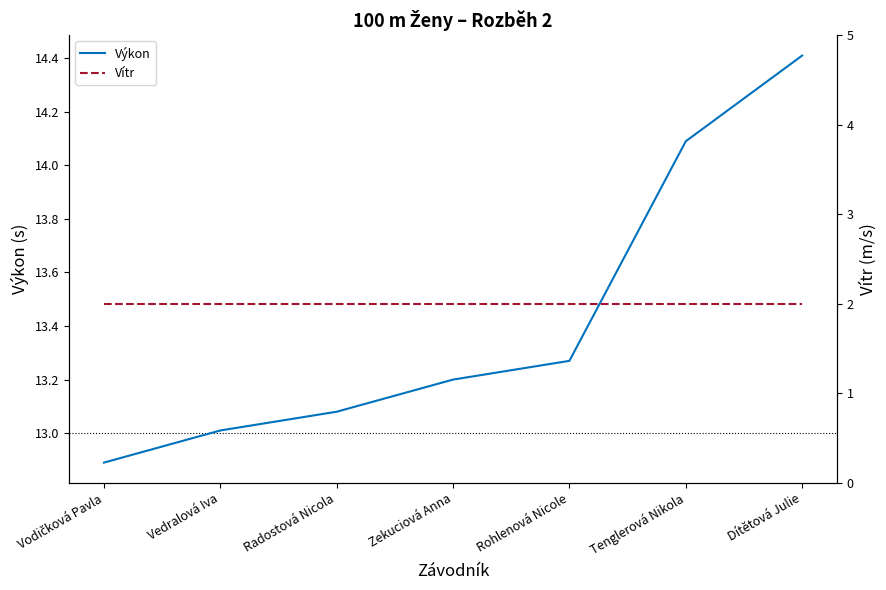

What are all the series names shown in the legend?

Výkon, Vítr